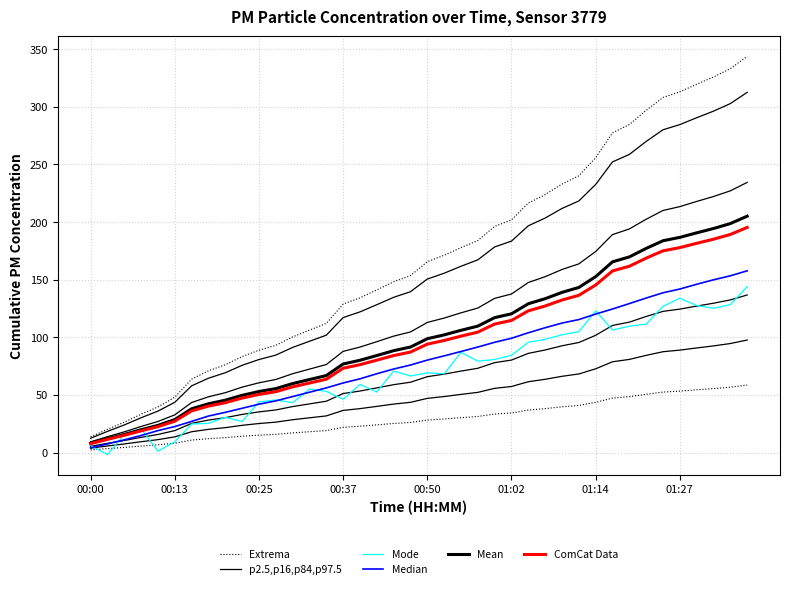

True or false: Mean and ComCat Data cross at least once.

False